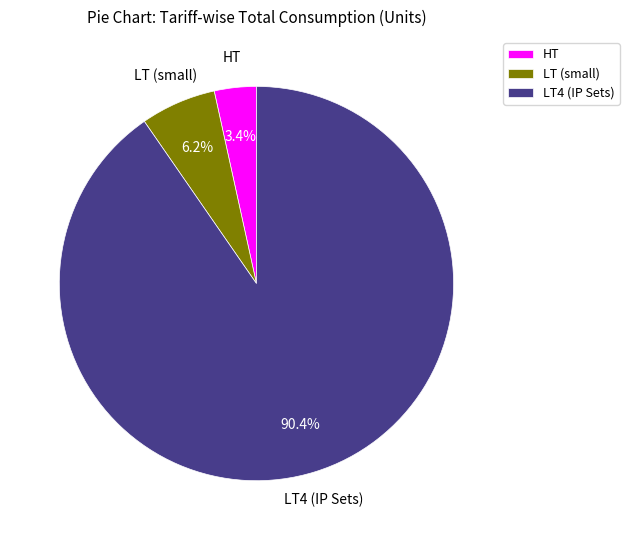

What percentage is NOT represented by LT (small)?

93.8%